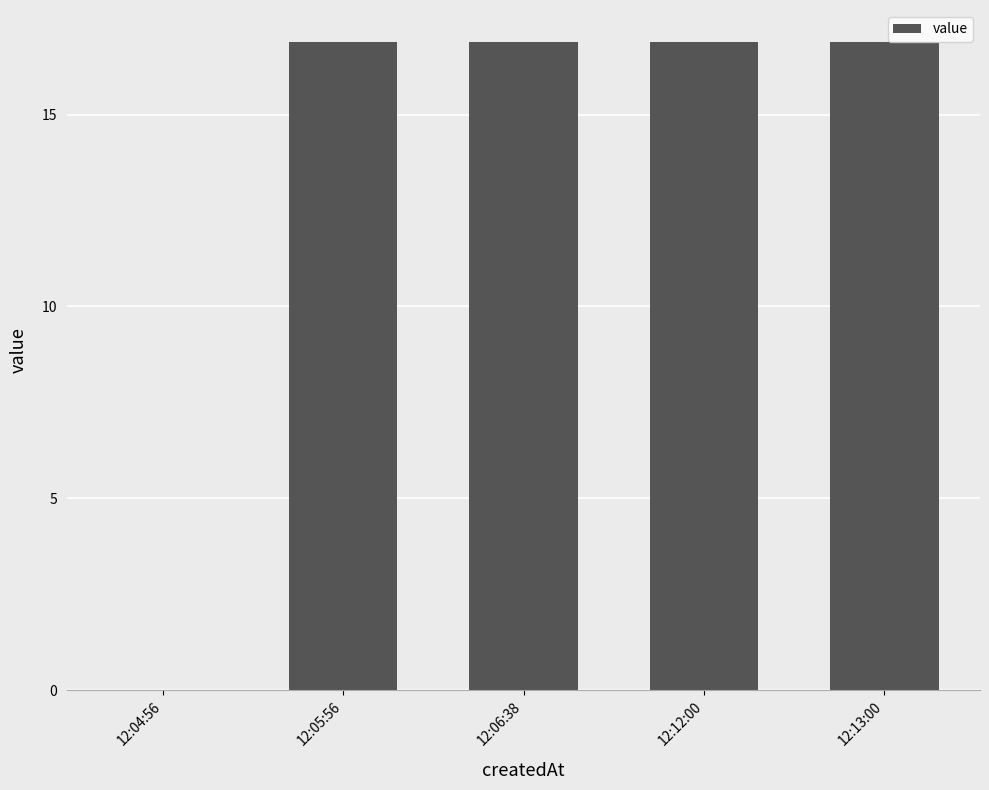

Is it true that the value at 12:05:56 is 16.9?

True